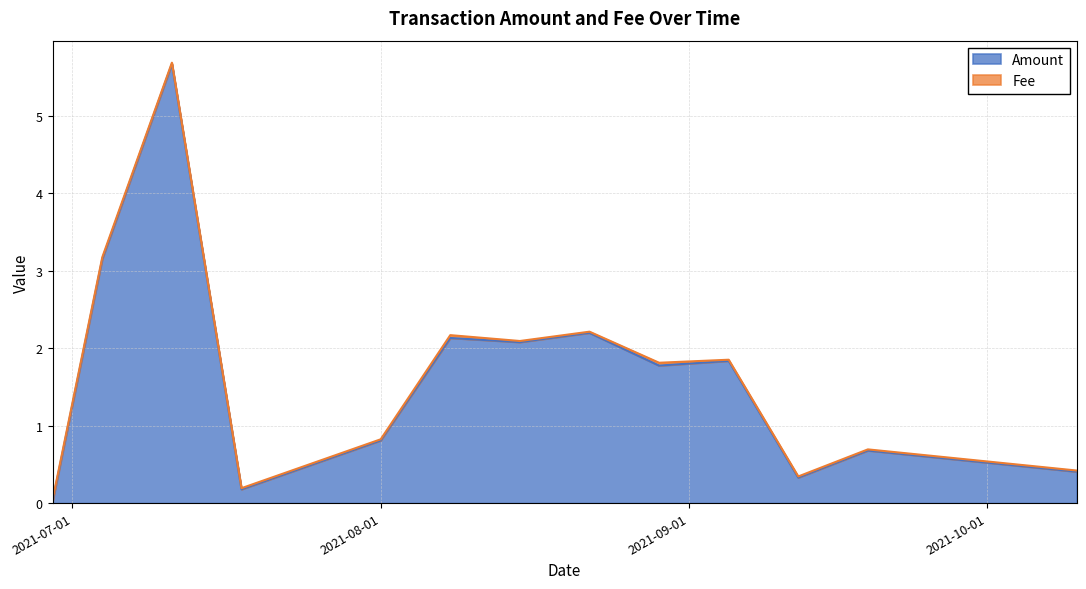

Does the chart have visible grid lines?

Yes